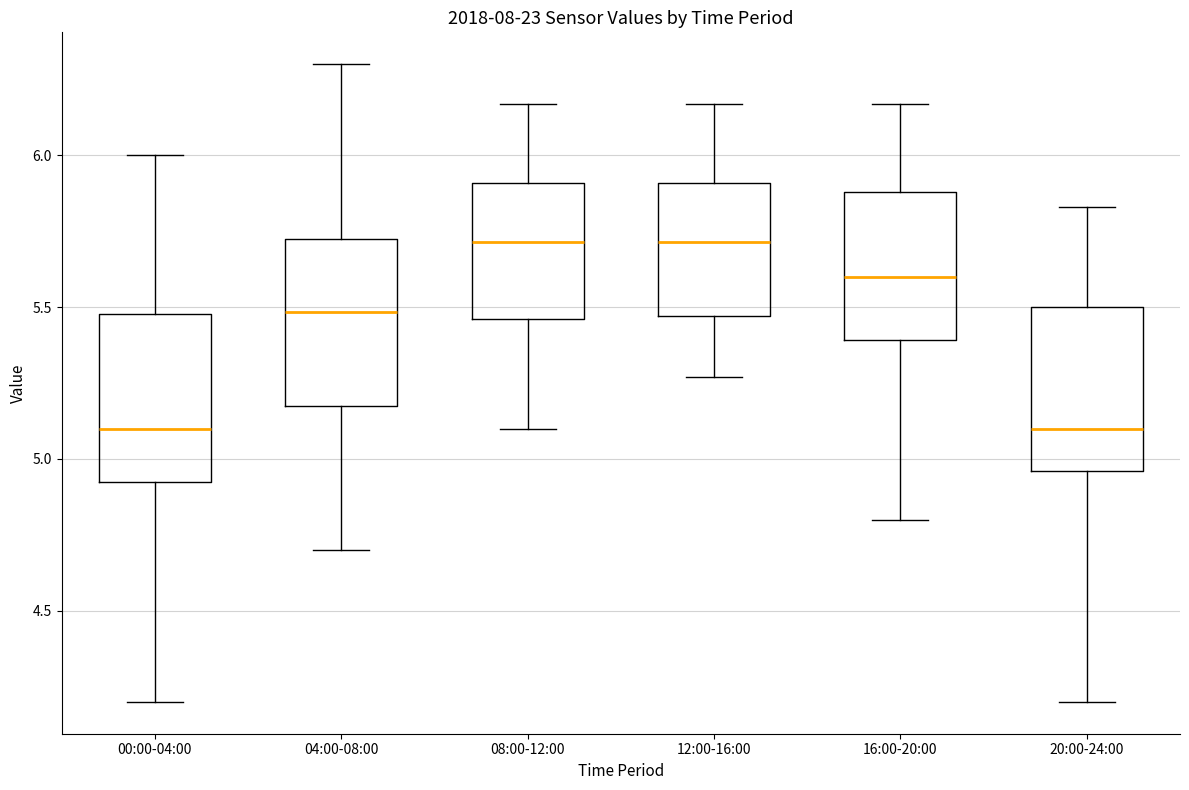

Reading left to right, transcribe this box plot: for each box, give where its median line is, the range the box spans, and where its two whiskers end, as read against the y-axis. The values are not printed on the chart, so give them approximately, as read against the axis.

00:00-04:00: median 5.10, box 4.90 to 5.50, whiskers 4.20 to 6.00
04:00-08:00: median 5.50, box 5.20 to 5.75, whiskers 4.70 to 6.30
08:00-12:00: median 5.70, box 5.45 to 5.90, whiskers 5.10 to 6.15
12:00-16:00: median 5.70, box 5.45 to 5.90, whiskers 5.25 to 6.15
16:00-20:00: median 5.60, box 5.40 to 5.90, whiskers 4.80 to 6.15
20:00-24:00: median 5.10, box 4.95 to 5.50, whiskers 4.20 to 5.85